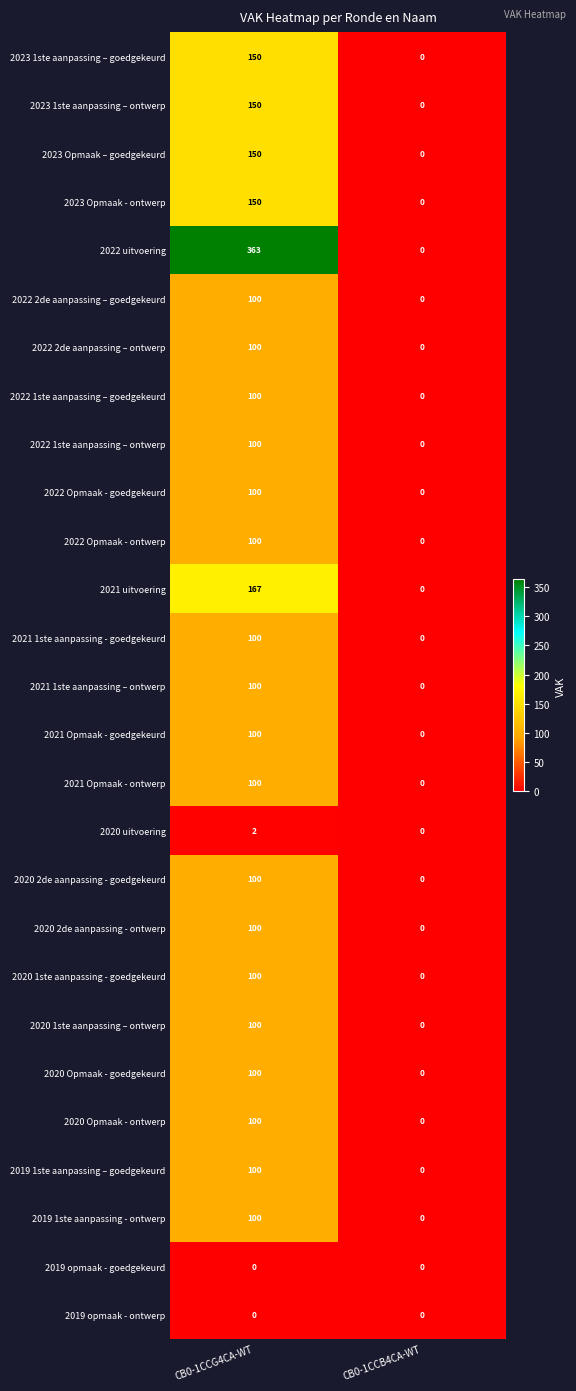

Which series has the widest spread of values?

2022 uitvoering